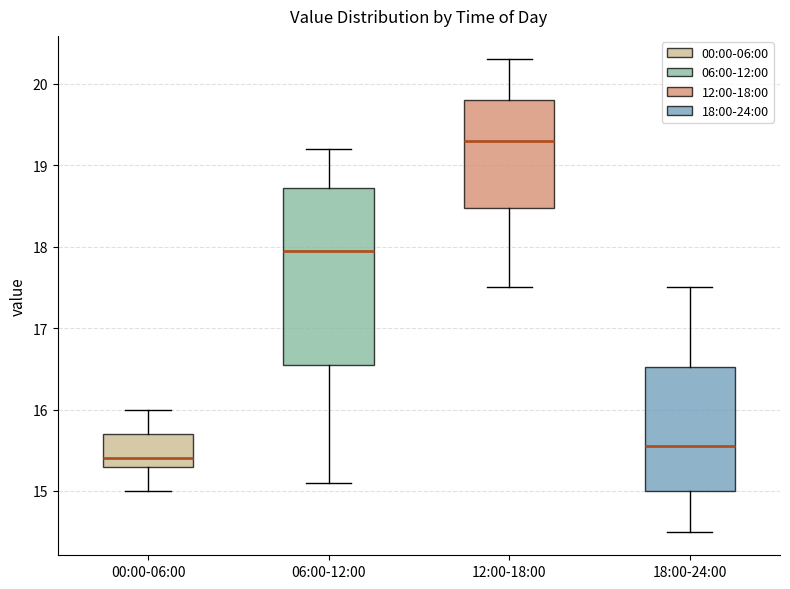

Reading left to right, read every box against the y-axis: the position of its median line, the range the box covers, and the ends of its whiskers. The values are not printed on the chart, so give them approximately, as read against the axis.

00:00-06:00: median 15.4, box 15.3 to 15.7, whiskers 15.0 to 16.0
06:00-12:00: median 18.0, box 16.6 to 18.7, whiskers 15.1 to 19.2
12:00-18:00: median 19.3, box 18.5 to 19.8, whiskers 17.5 to 20.3
18:00-24:00: median 15.6, box 15.0 to 16.5, whiskers 14.5 to 17.5